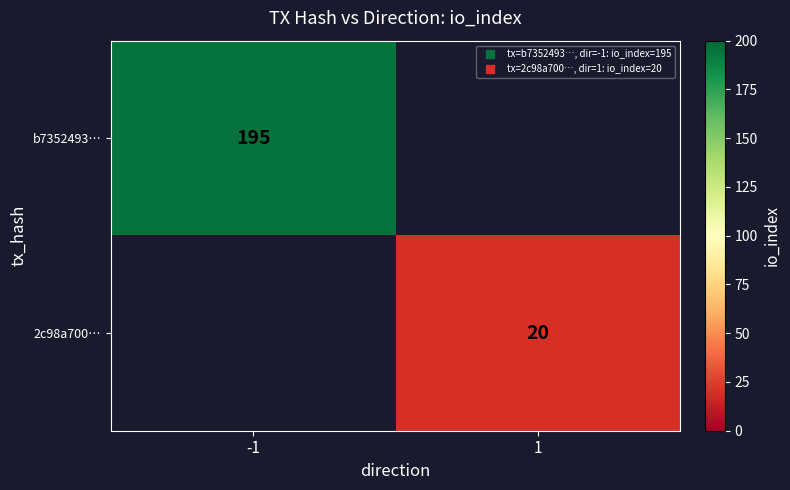

The b7352493… series shows 195.0 at -1. True or false?

True